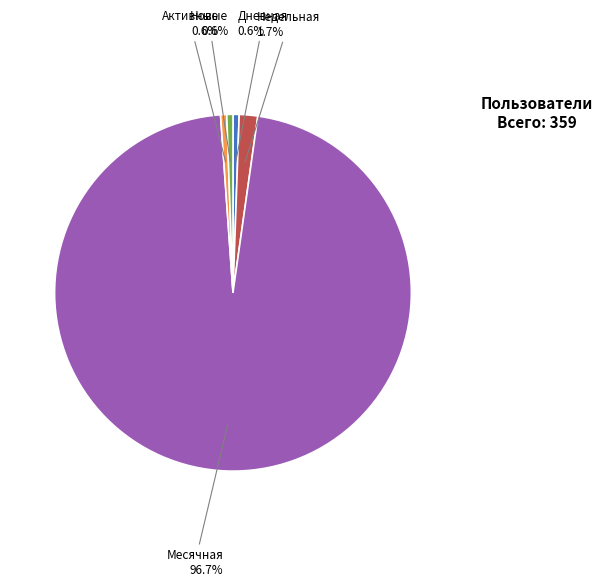

Is there a majority slice in this chart?

Yes